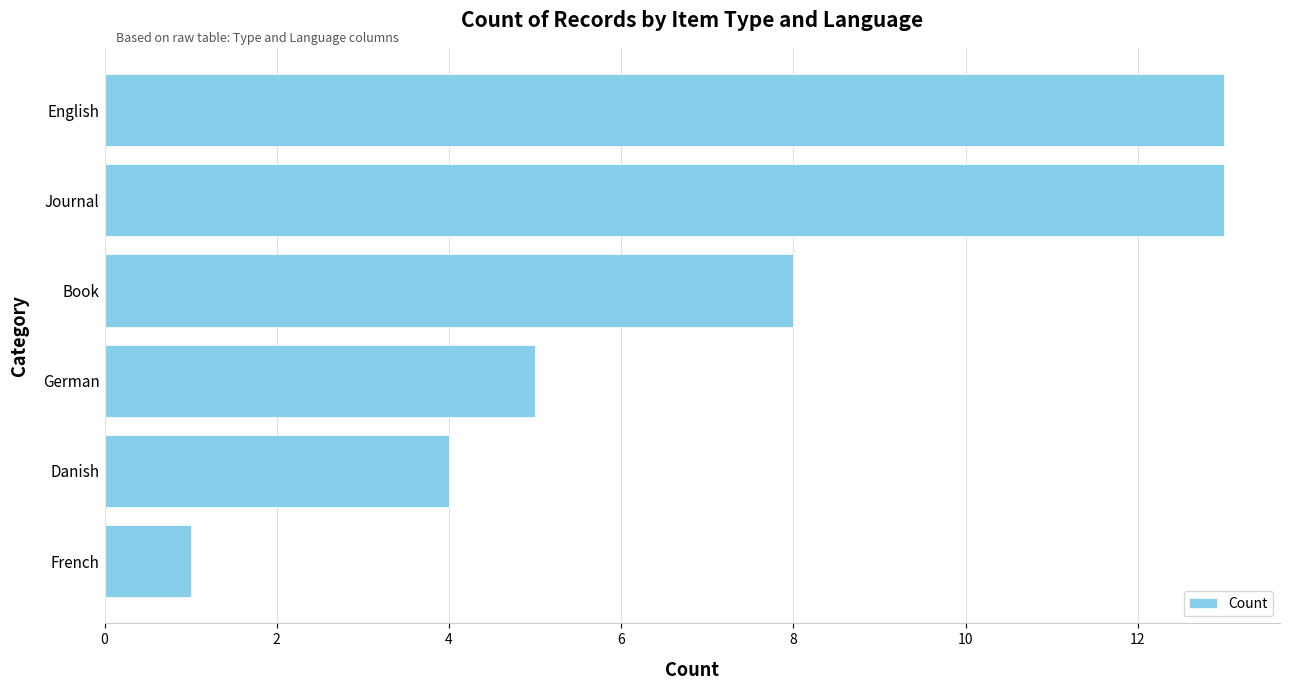

What is the maximum value shown in the chart?

13